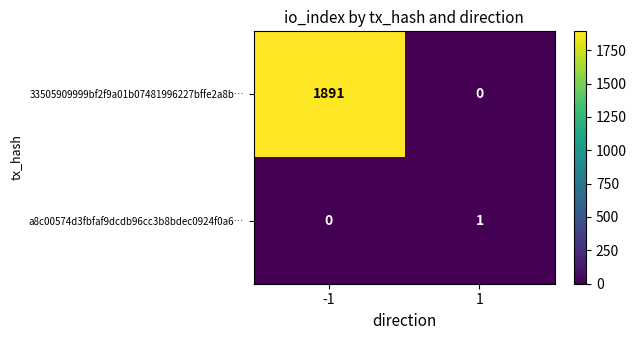

Which series changed the most between -1 and 1?

33505909999bf2f9a01b07481996227bffe2a8b…